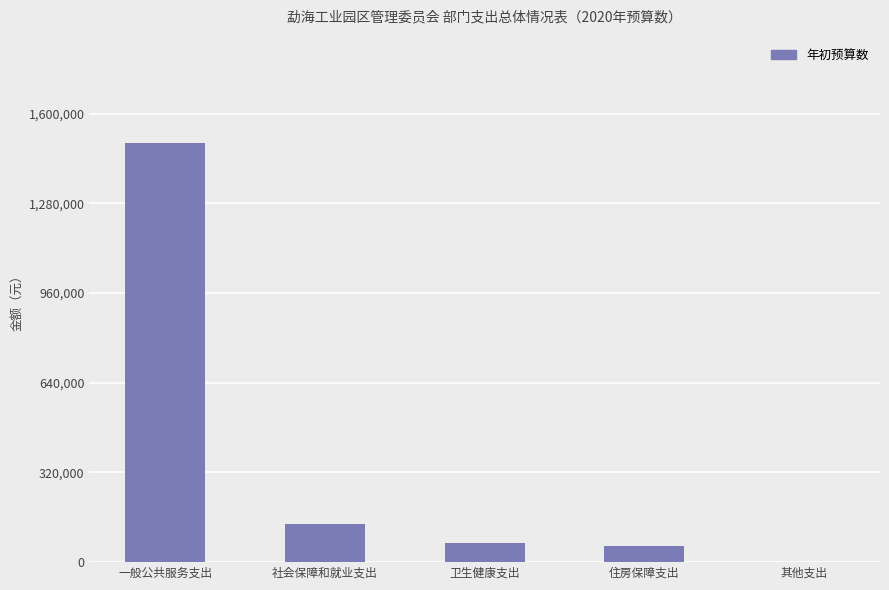

Count the number of categories in the chart.

5